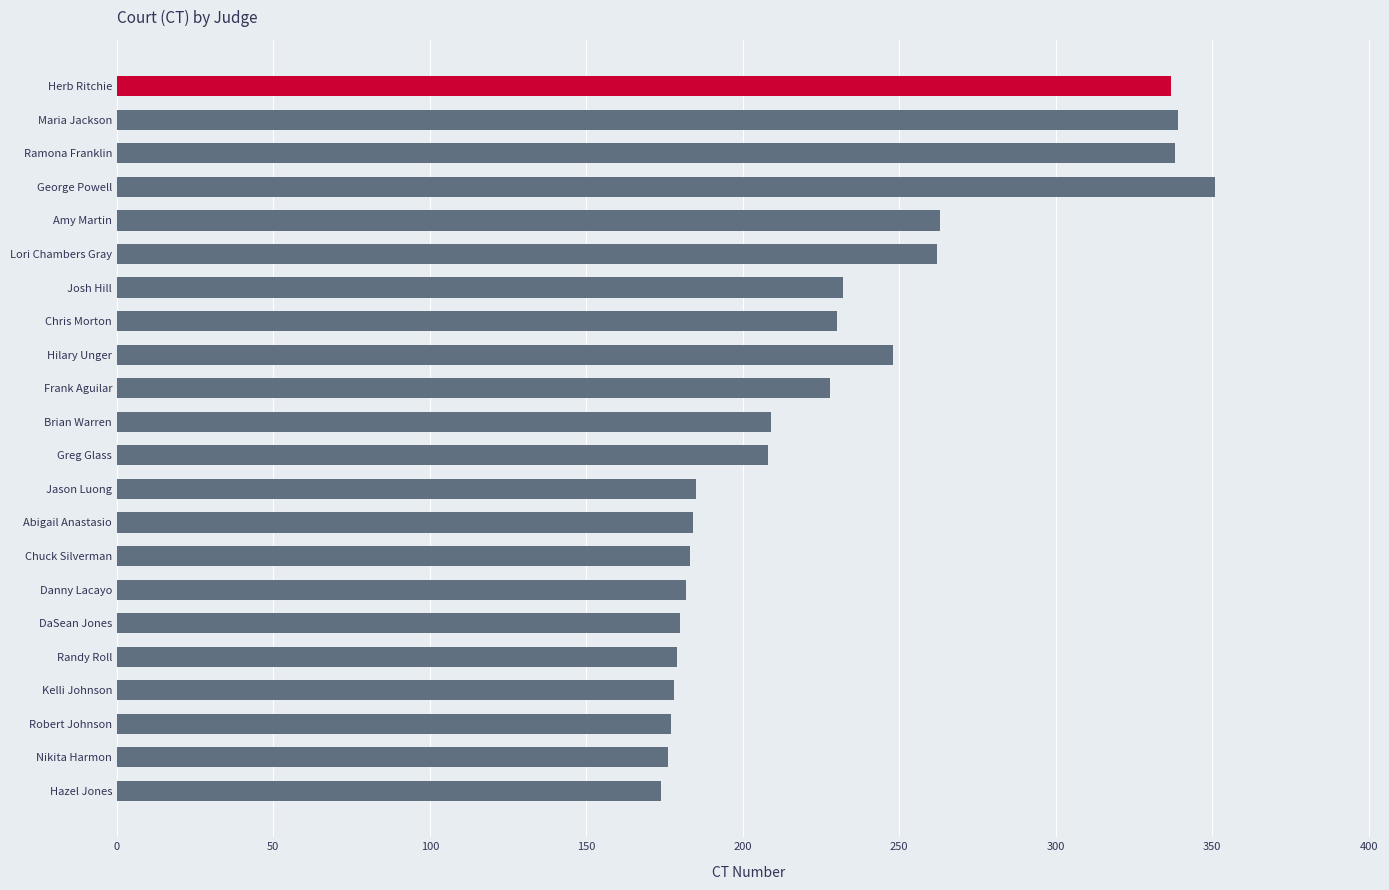

The chart shows a value of 178 at Kelli Johnson. True or false?

True